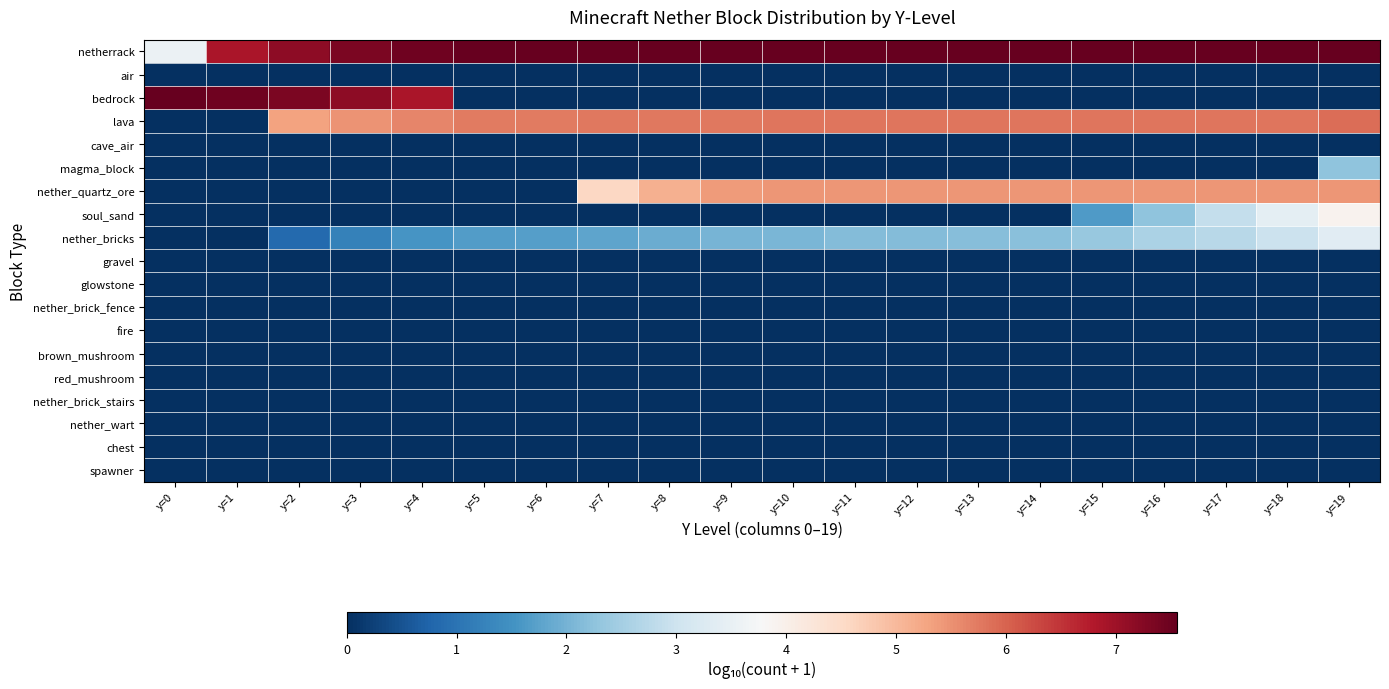

At which category is the sum across all series the highest?

y=19